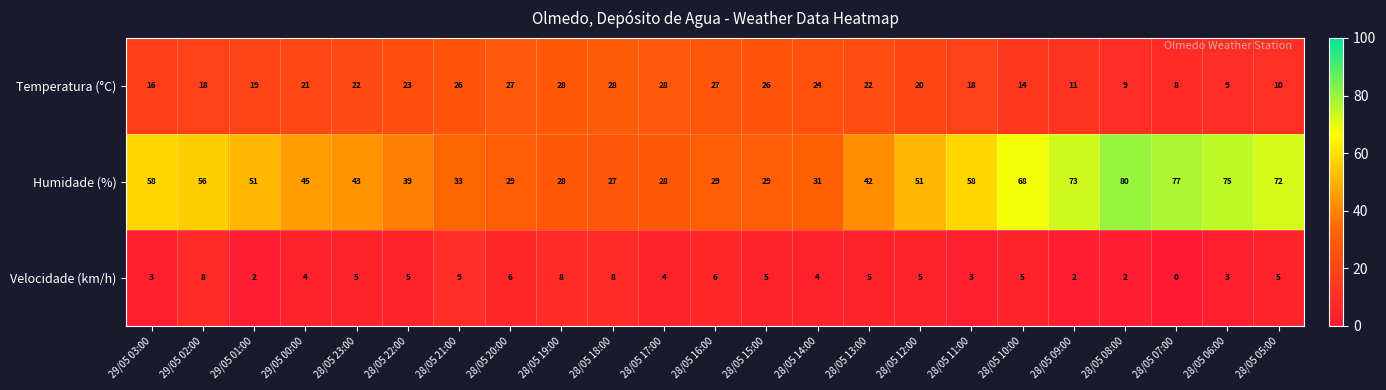

Read the Temperatura (°C) value at 29/05 02:00, to the nearest 5.

20